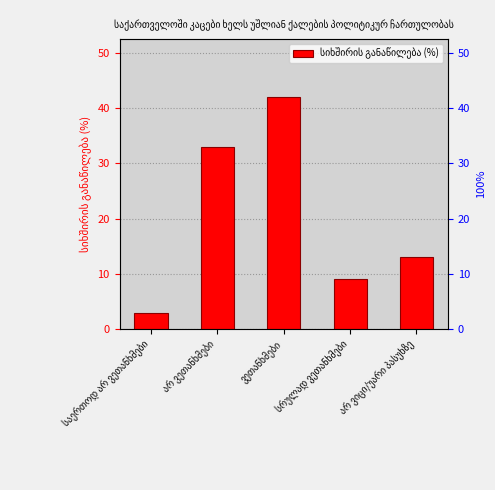

What is the sum of all values?

100